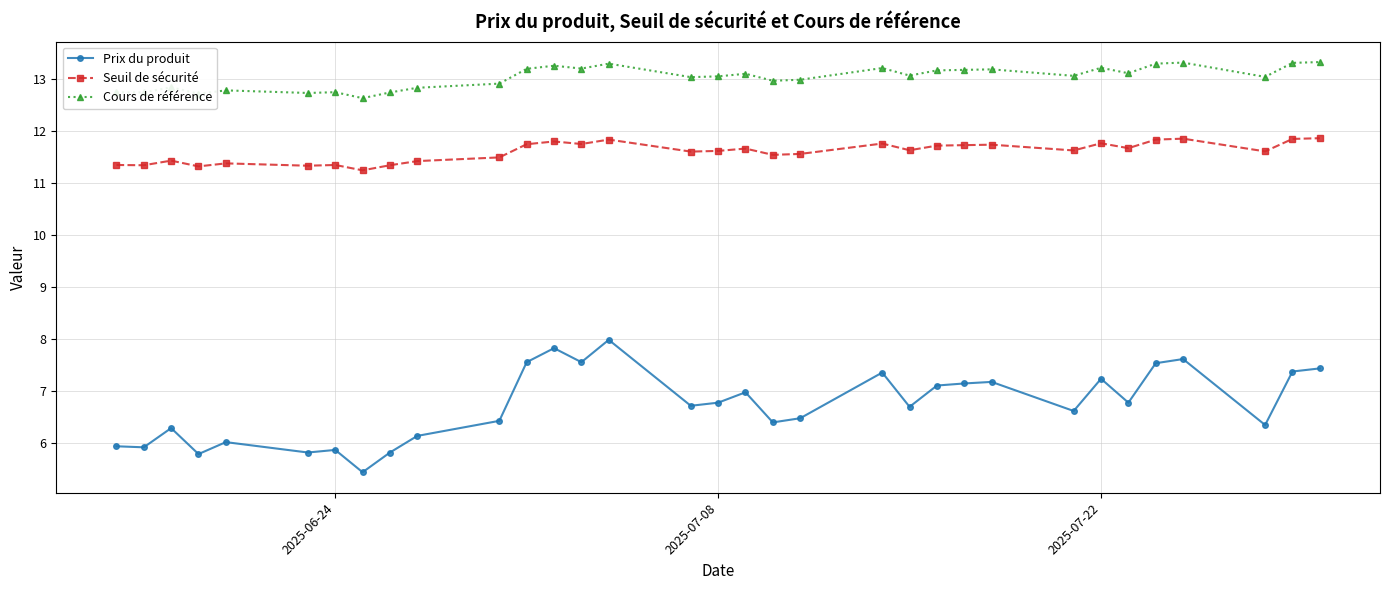

True or false: Prix du produit and Seuil de sécurité cross at least once.

False